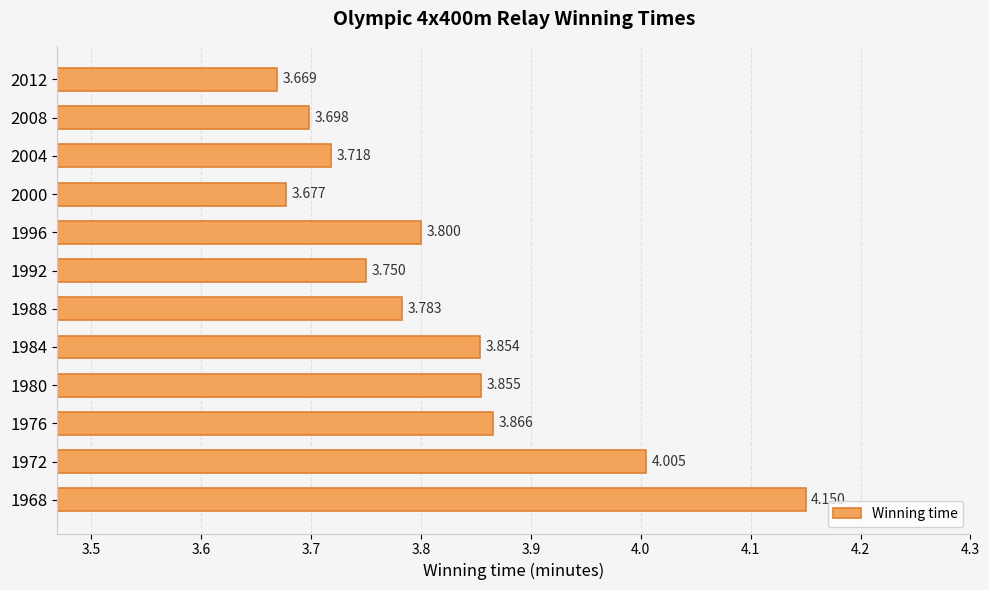

What is the smallest value displayed?

3.7